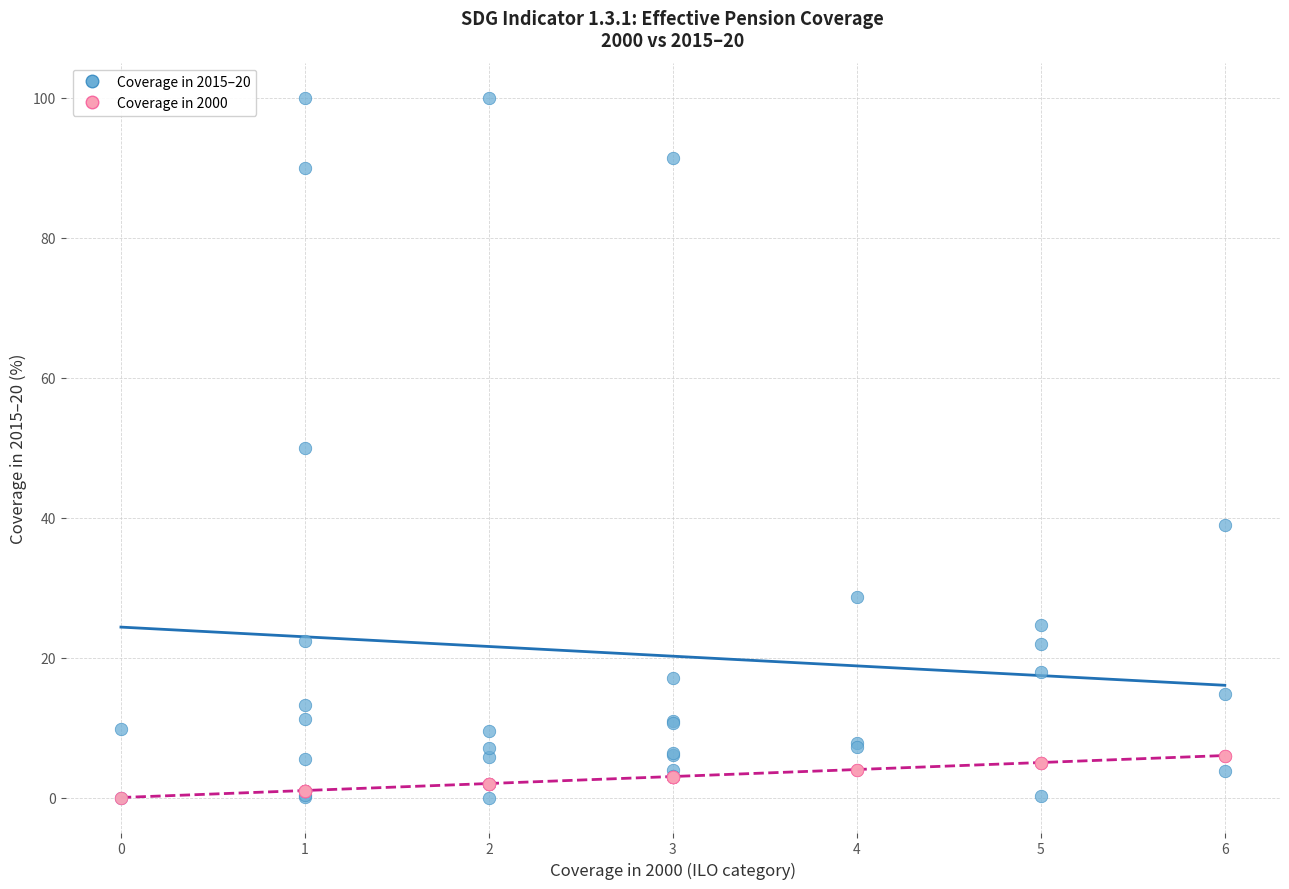

Which series contains the highest Y value?

Coverage in 2015–20